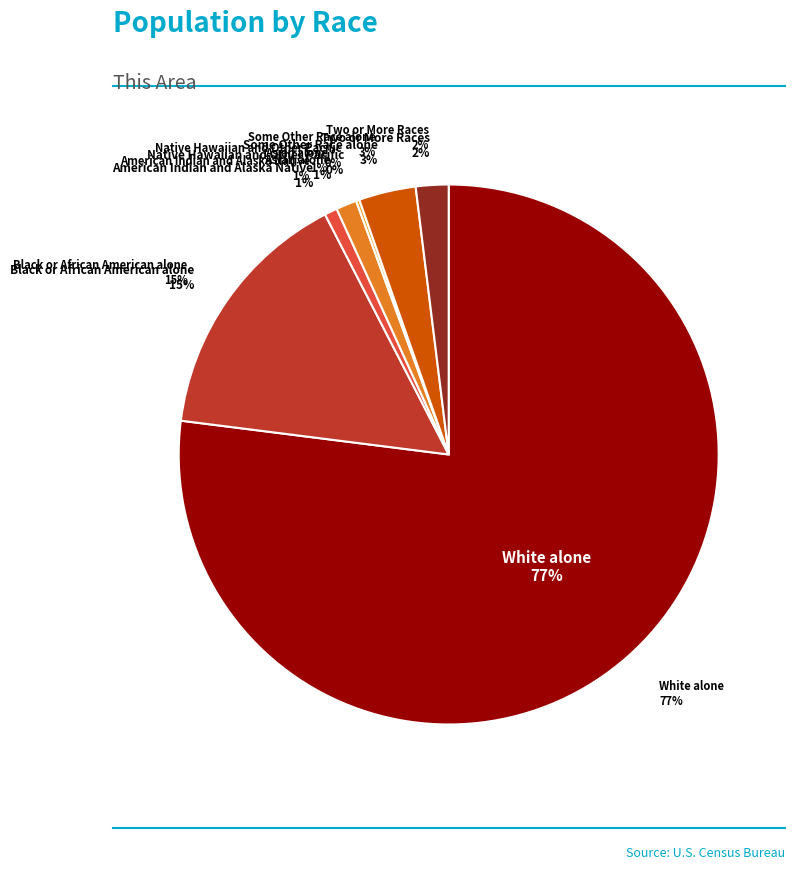

Which slice represents more than half of the pie?

White alone